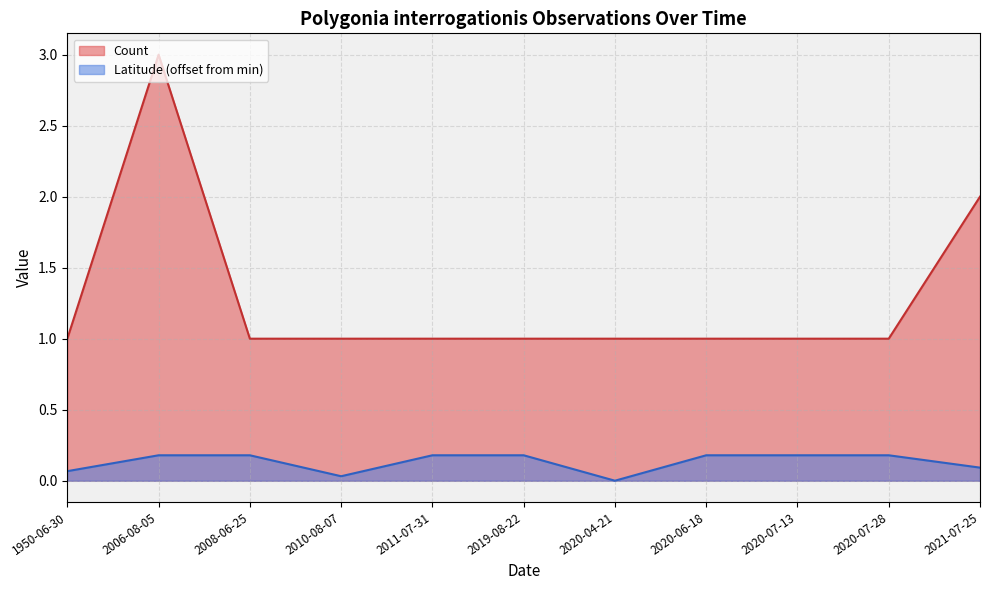

What are all the series names shown in the legend?

Count, Latitude (offset from min)